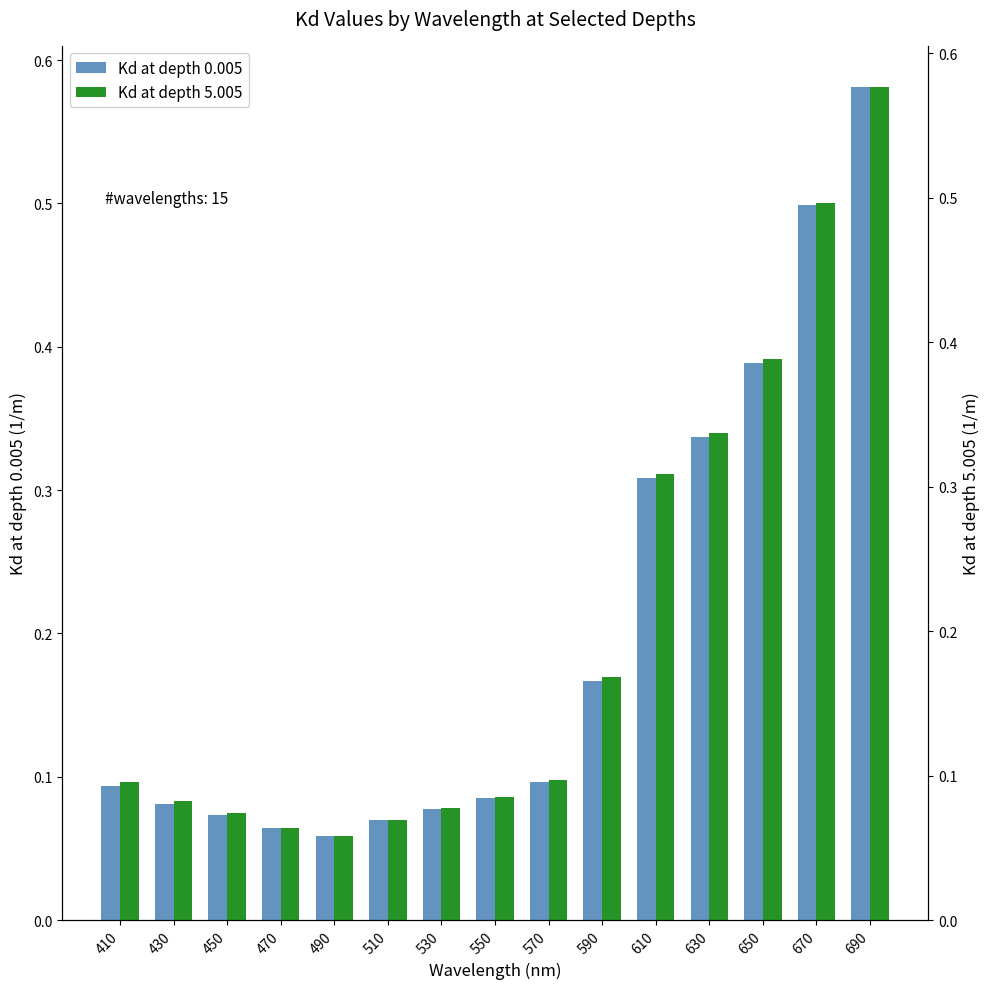

At how many categories does at least one series exceed 0?

15